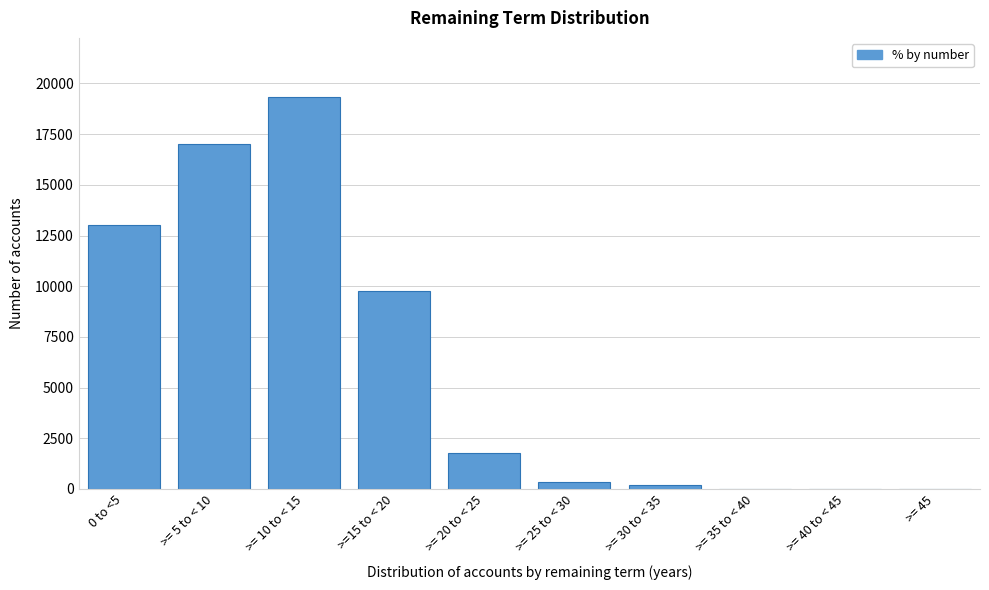

Reading right to left, list all the values displayed in this chart.

>= 45=0	>= 40 to < 45=0	>= 35 to < 40=0	>= 30 to < 35=208	>= 25 to < 30=357	>= 20 to < 25=1760	>=15 to < 20=9756	>= 10 to < 15=19345	>= 5 to < 10=17033	0 to <5=13038